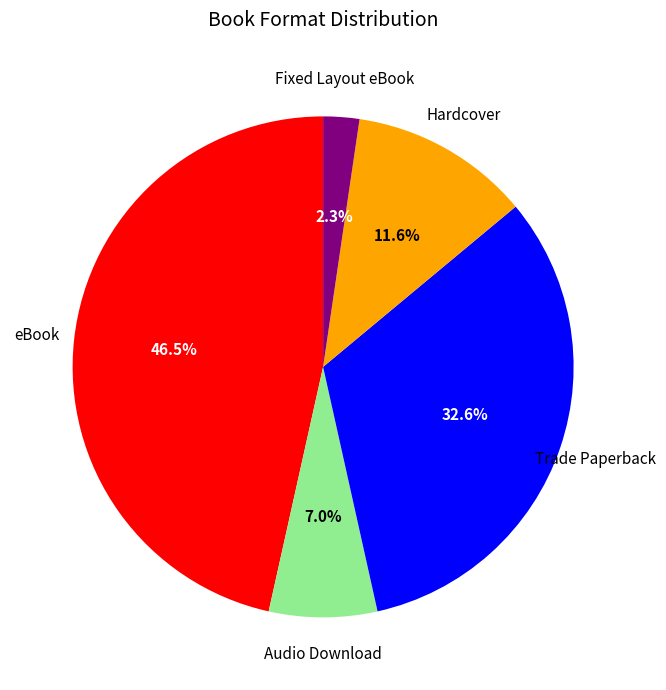

Does any single category account for the majority?

No